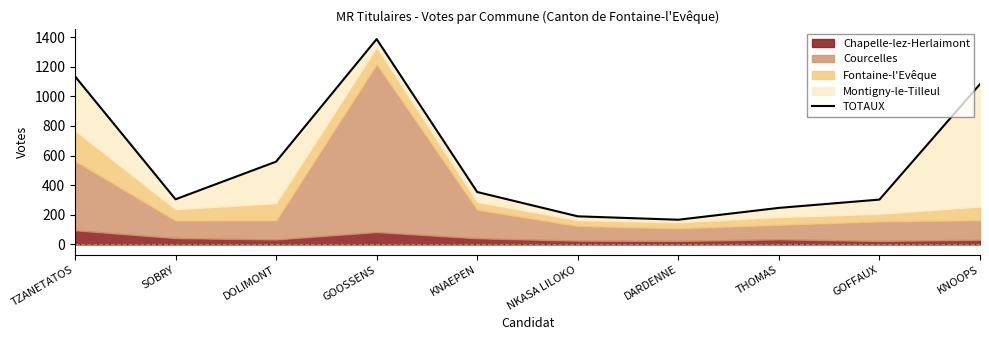

Is it true that the value at GOOSSENS is 2403?

False